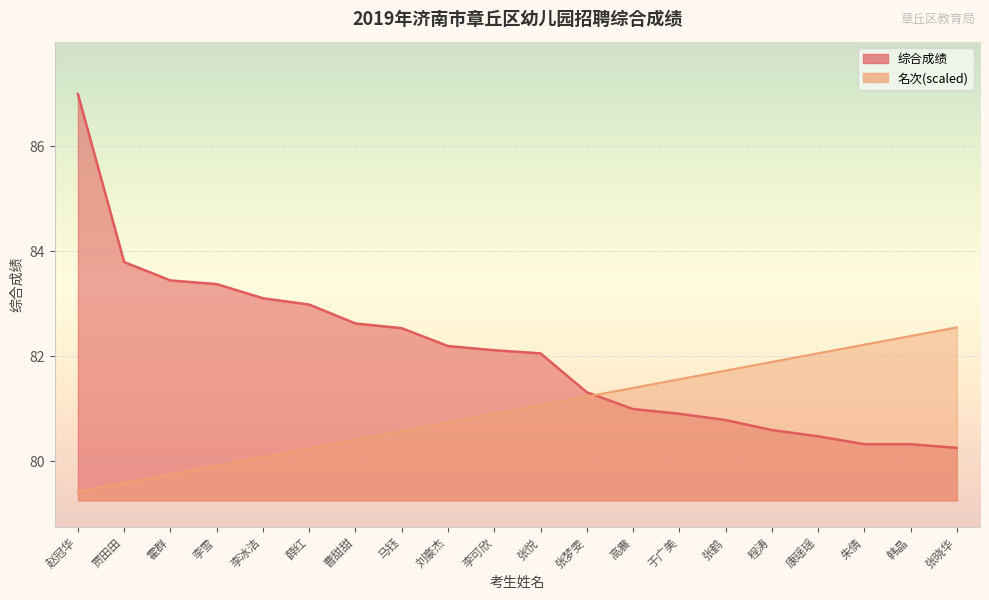

List the series in order of their overall mean, highest first.

综合成绩, 名次